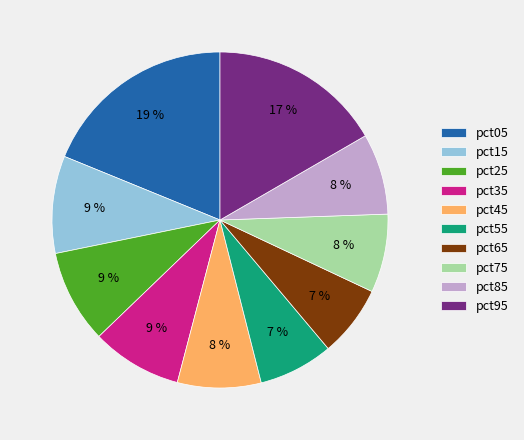

Which slice is the largest?

pct05